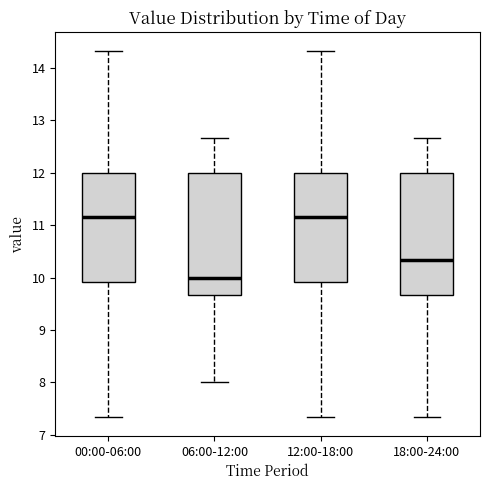

Where is the lower edge of the box for 12:00-18:00 on the y-axis? The values are not printed on the chart, so give them approximately, as read against the axis.

9.9